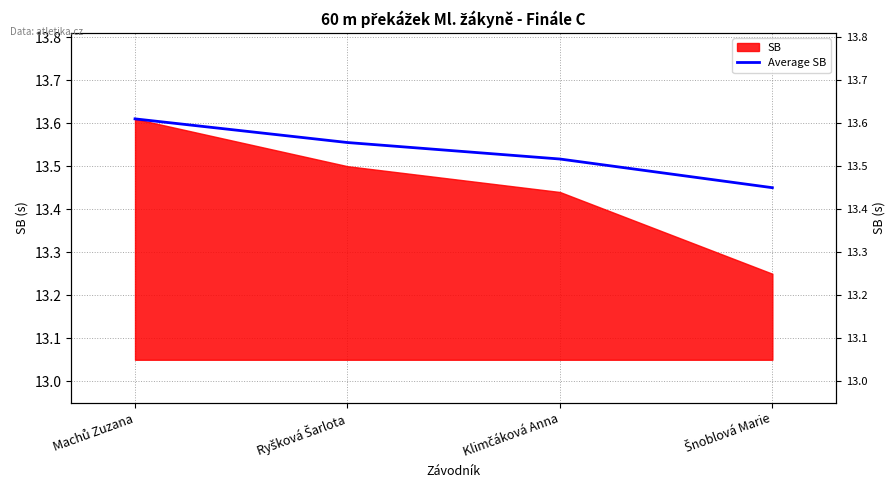

How many lines are shown in the chart?

1